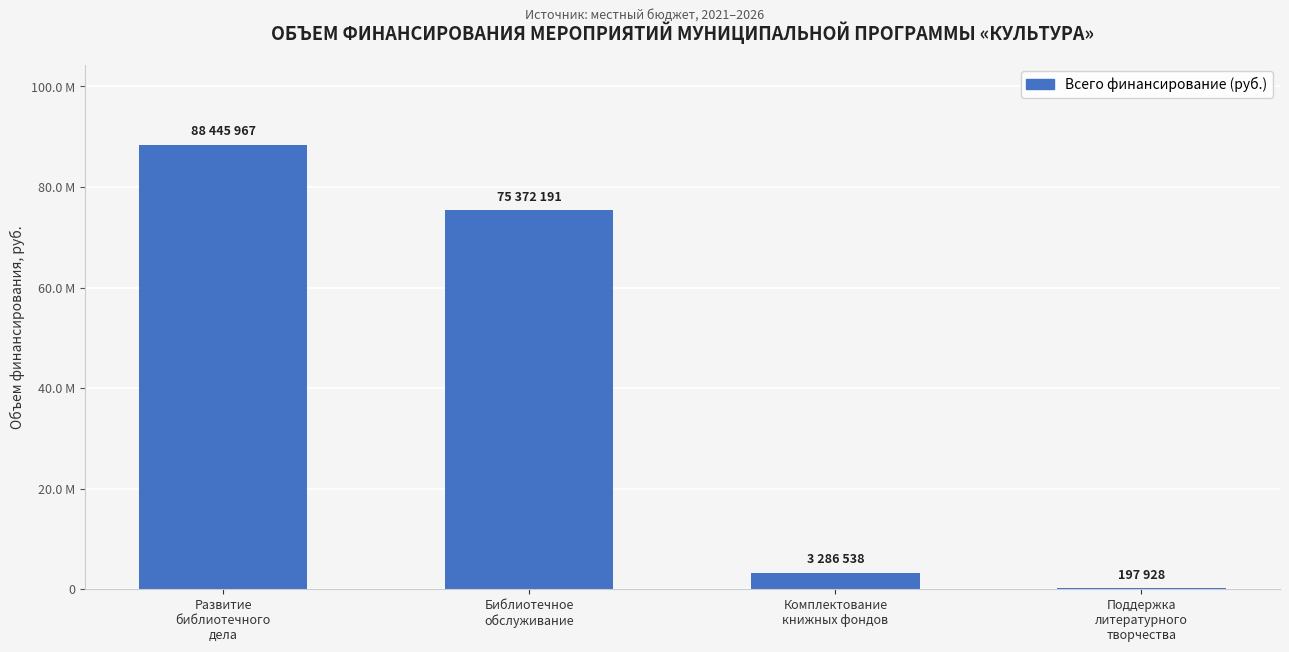

At which category does the chart reach its minimum across all series?

Поддержка
литературного
творчества